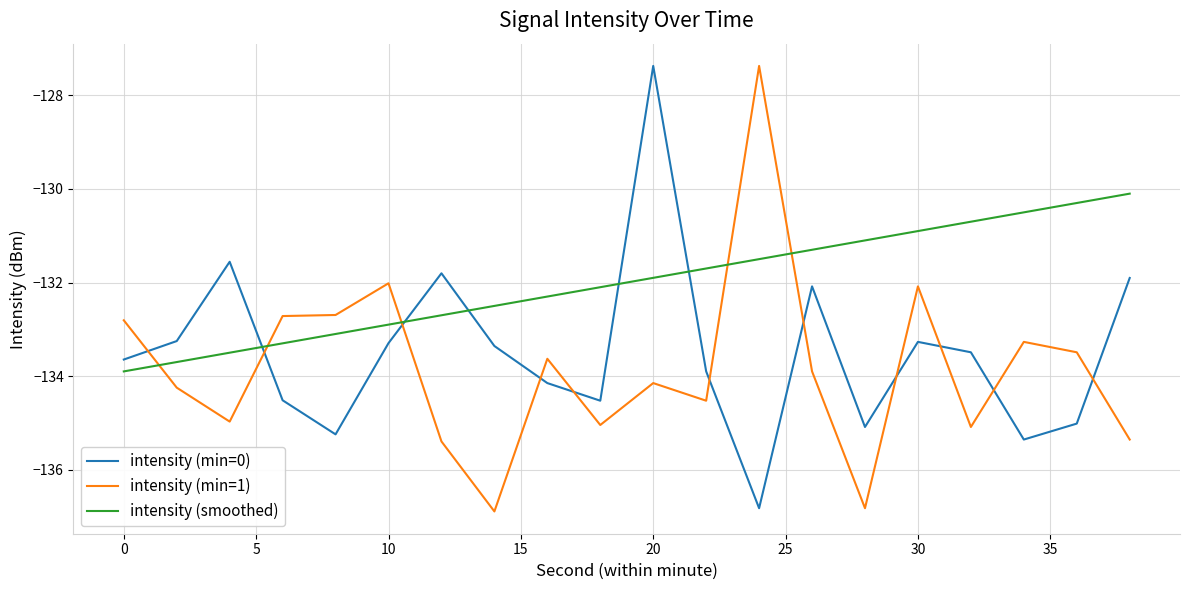

List the series in order of their overall mean, highest first.

intensity (smoothed), intensity (min=0), intensity (min=1)